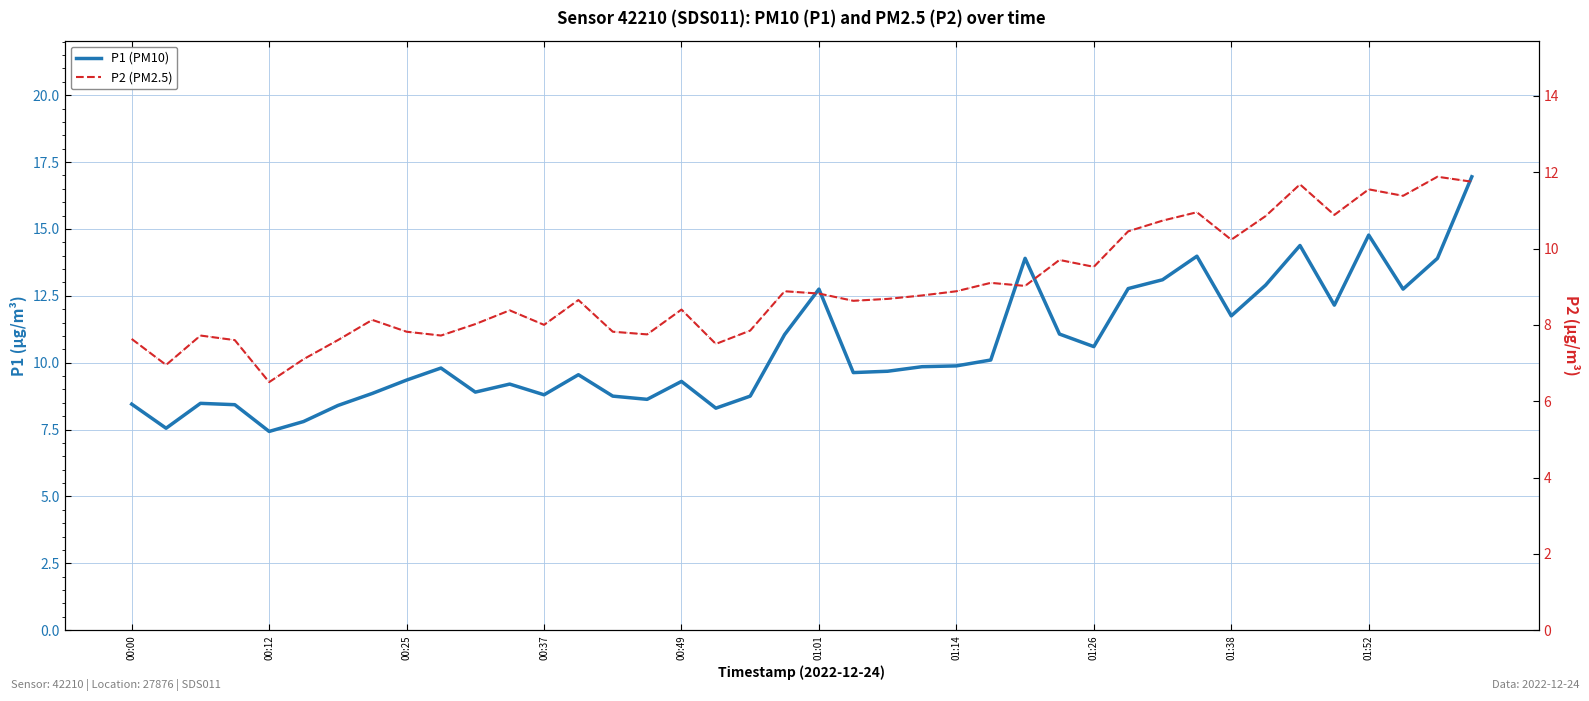

In P1 (PM10), how many points are higher than both neighbors (excluding endpoints)?

10